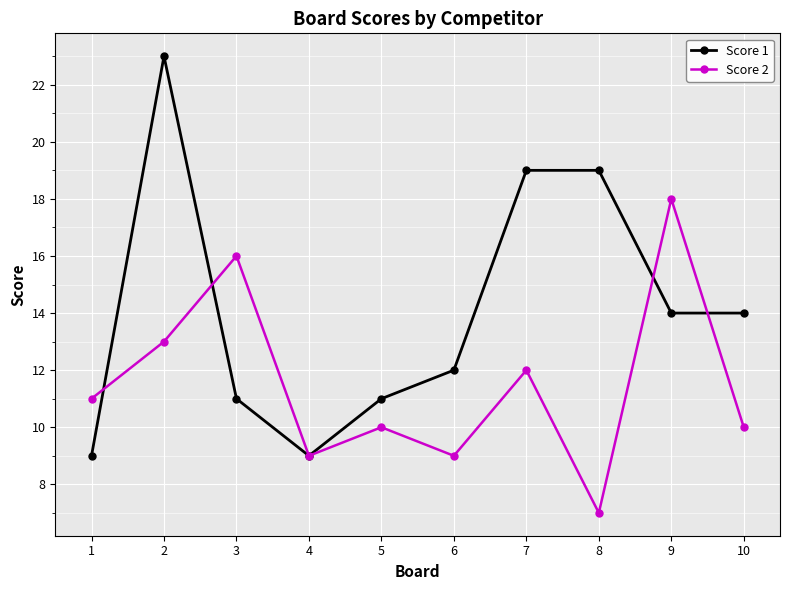

What is the difference between the highest and lowest values at 10?

4